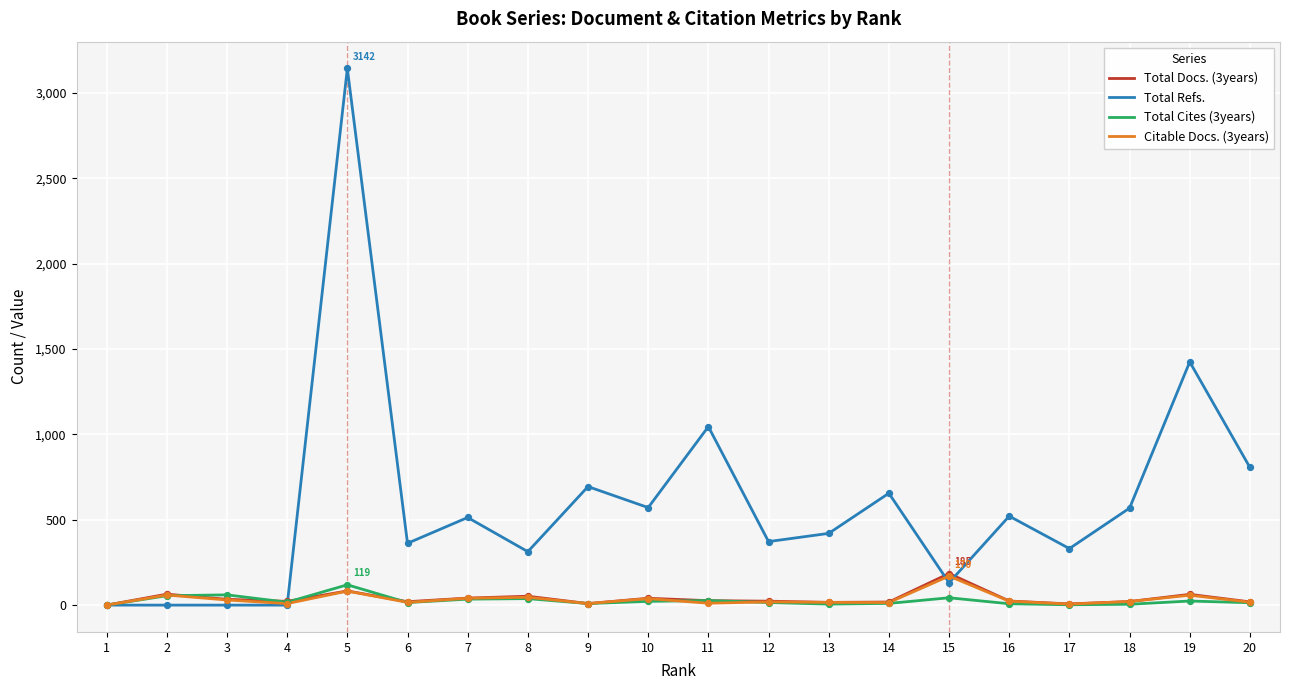

Between 5 and 7, which series saw the biggest shift?

Total Refs.